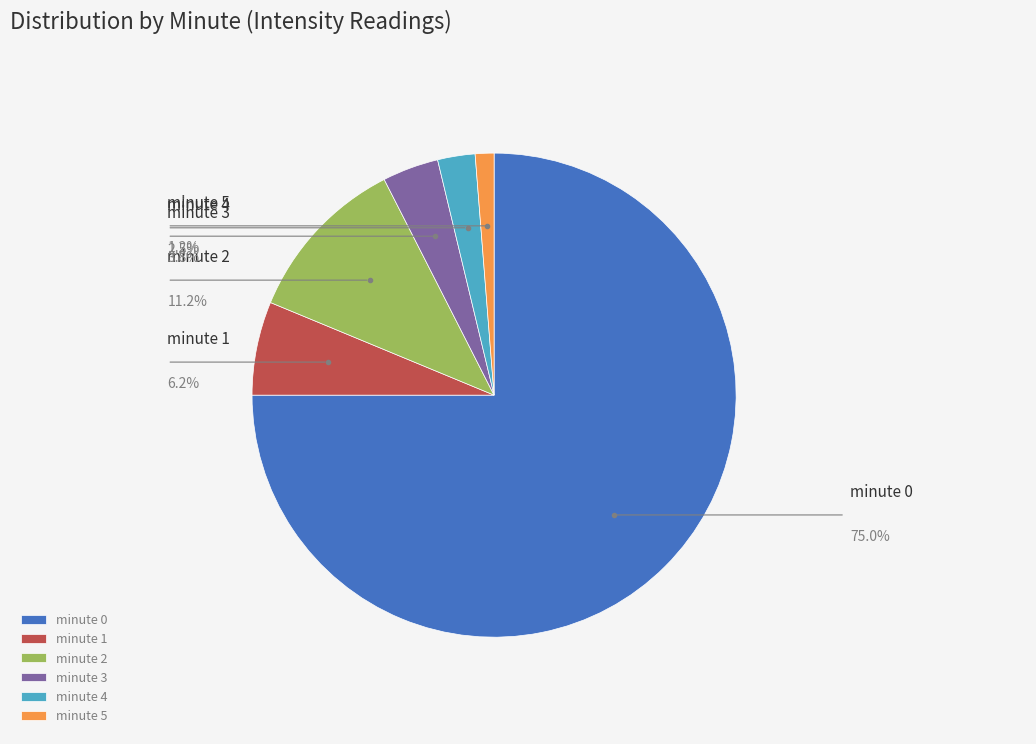

Does minute 3 represent more than half of the total?

No